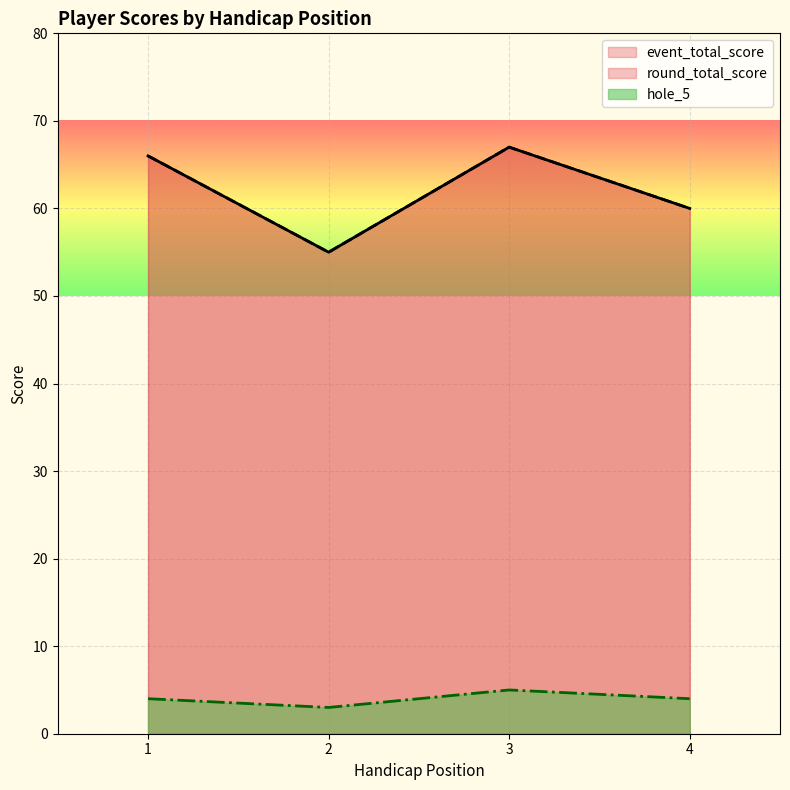

True or false: event_total_score and round_total_score cross at least once.

False